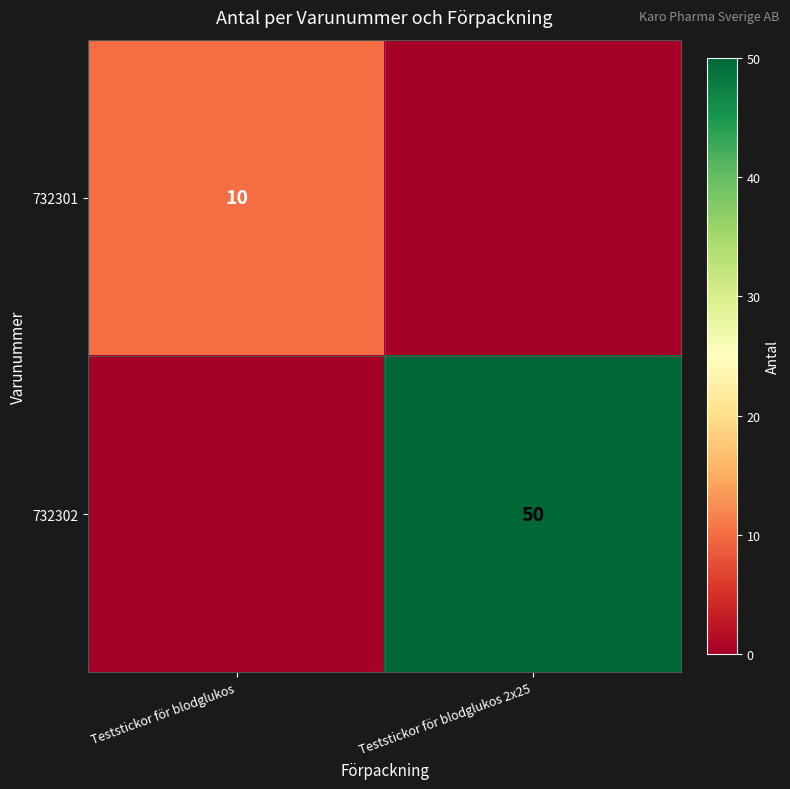

Is the value of 732302 at Teststickor för blodglukos 2x25 greater than the value of 732301 at Teststickor för blodglukos?

Yes